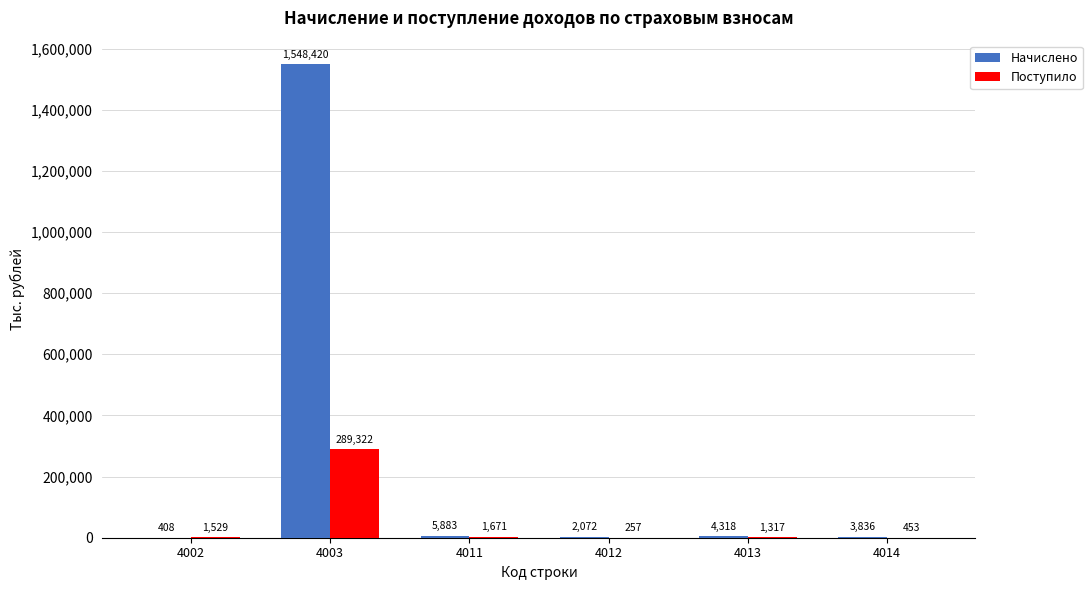

How many groups of bars are there?

6